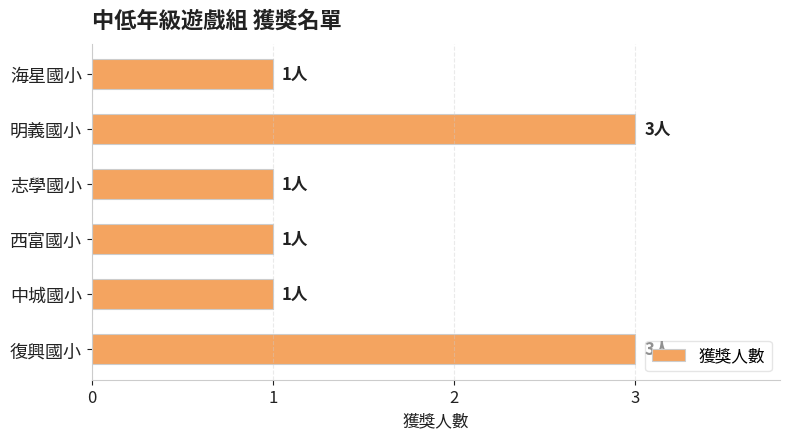

True or false: the data shows 1 at 中城國小.

True